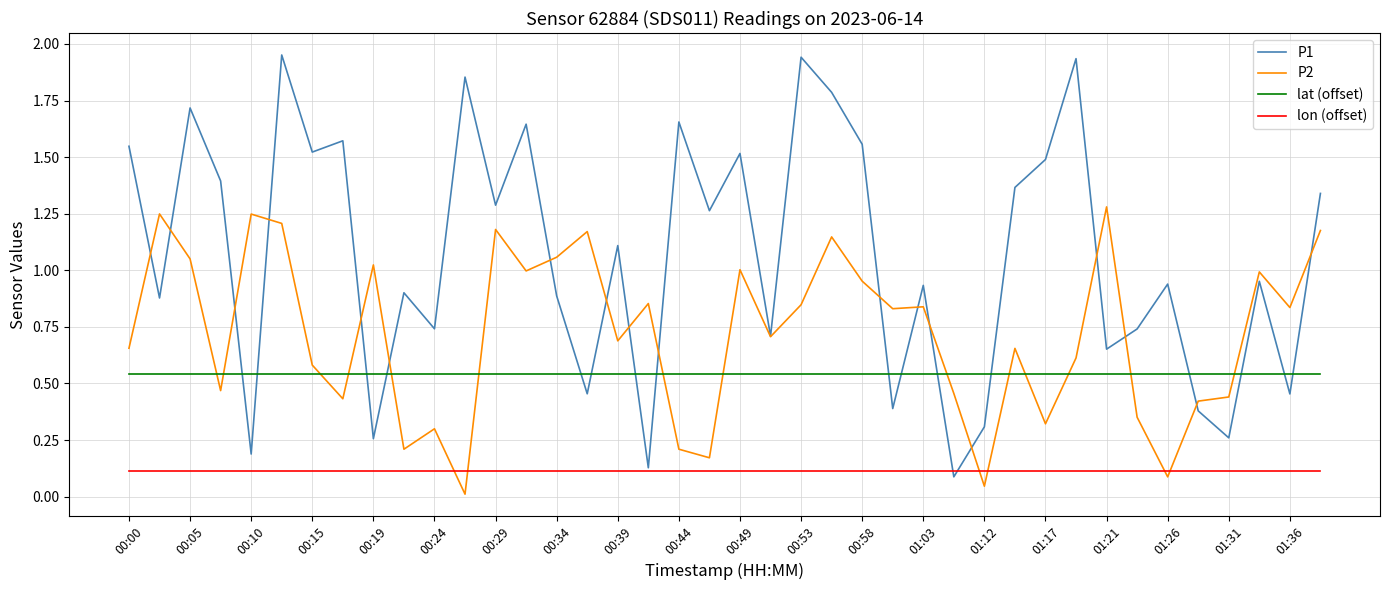

Which series has the largest total across all categories?

P1